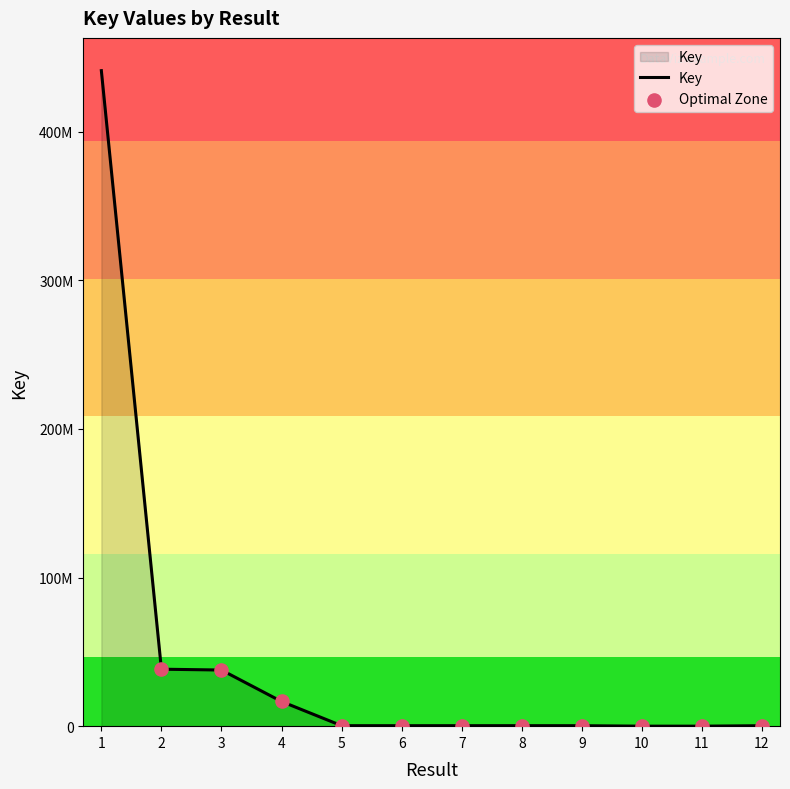

Approximately how many times larger is the value at 1 compared to 12?

1416.5